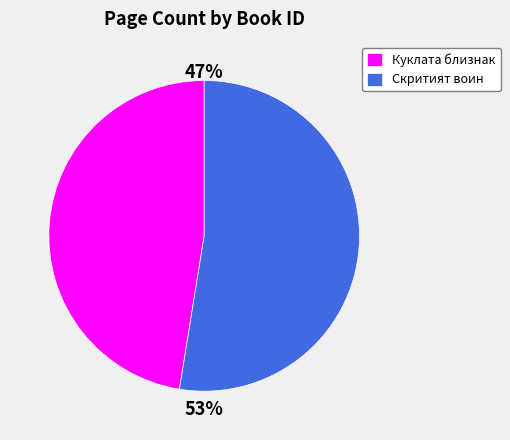

What is the ratio of the value at Скритият воин to the value at Куклата близнак?

1.1